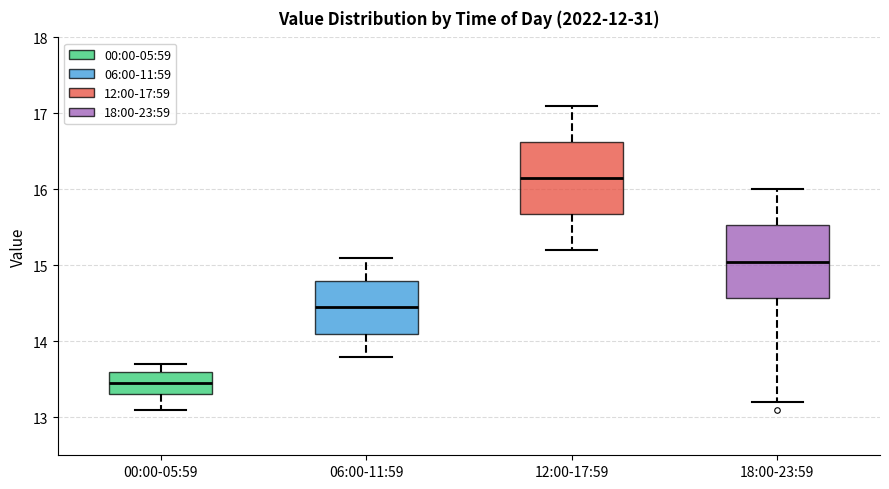

Reading left to right, transcribe this box plot: for each box, give where its median line is, the range the box spans, and where its two whiskers end, as read against the y-axis. The values are not printed on the chart, so give them approximately, as read against the axis.

00:00-05:59: median 13.5, box 13.3 to 13.6, whiskers 13.1 to 13.7
06:00-11:59: median 14.5, box 14.1 to 14.8, whiskers 13.8 to 15.1
12:00-17:59: median 16.2, box 15.7 to 16.6, whiskers 15.2 to 17.1
18:00-23:59: median 15.1, box 14.6 to 15.5, whiskers 13.2 to 16.0